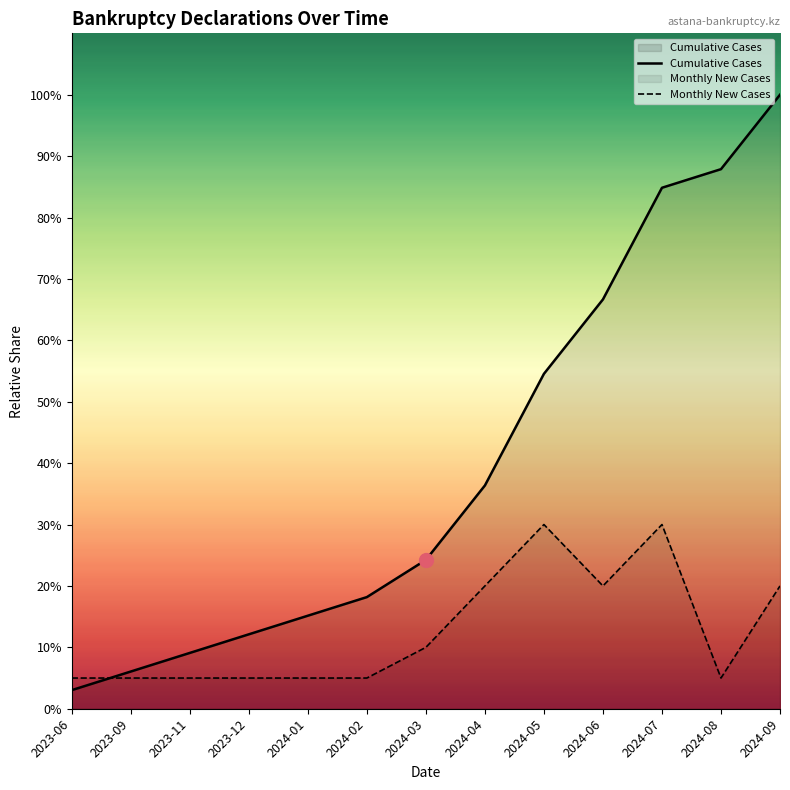

At 2023-09, list the series in order from smallest to largest.

Monthly New Cases, Cumulative Cases